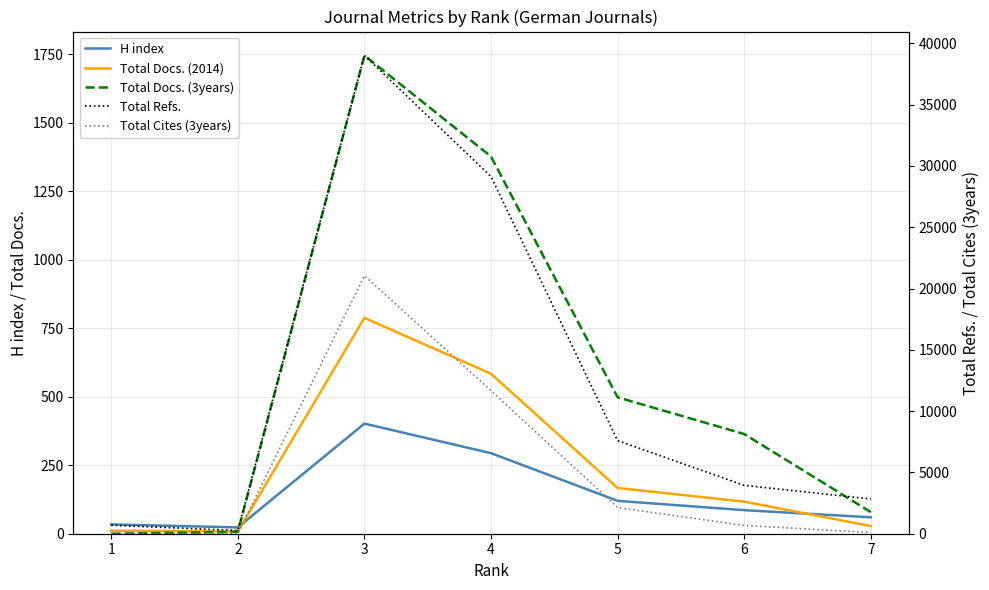

Rank the series by their maximum value, from lowest to highest.

H index, Total Docs. (2014), Total Docs. (3years), Total Cites (3years), Total Refs.